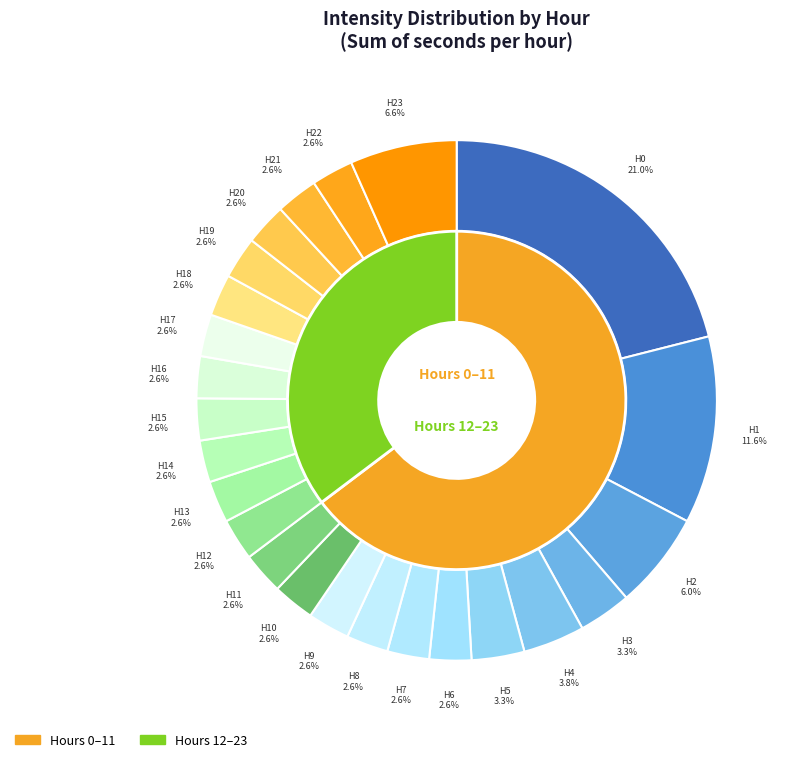

Count the number of slices in the pie.

24